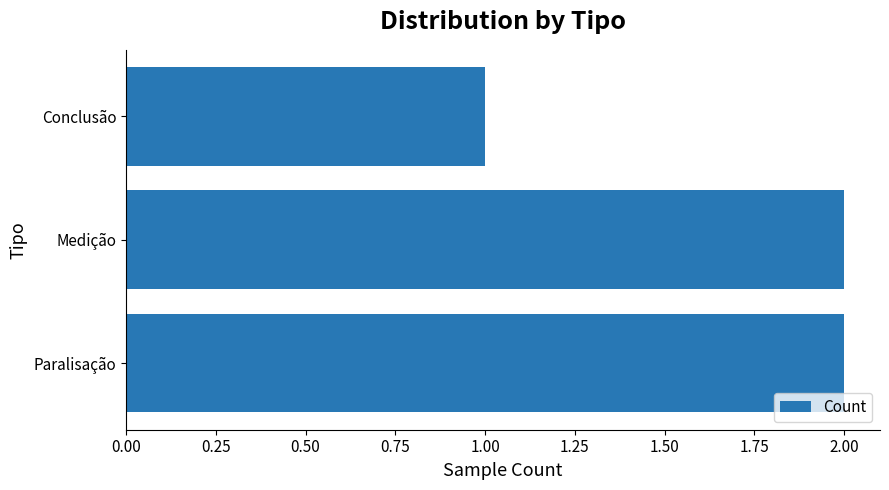

What is the sum of the values at Medição and Paralisação?

4